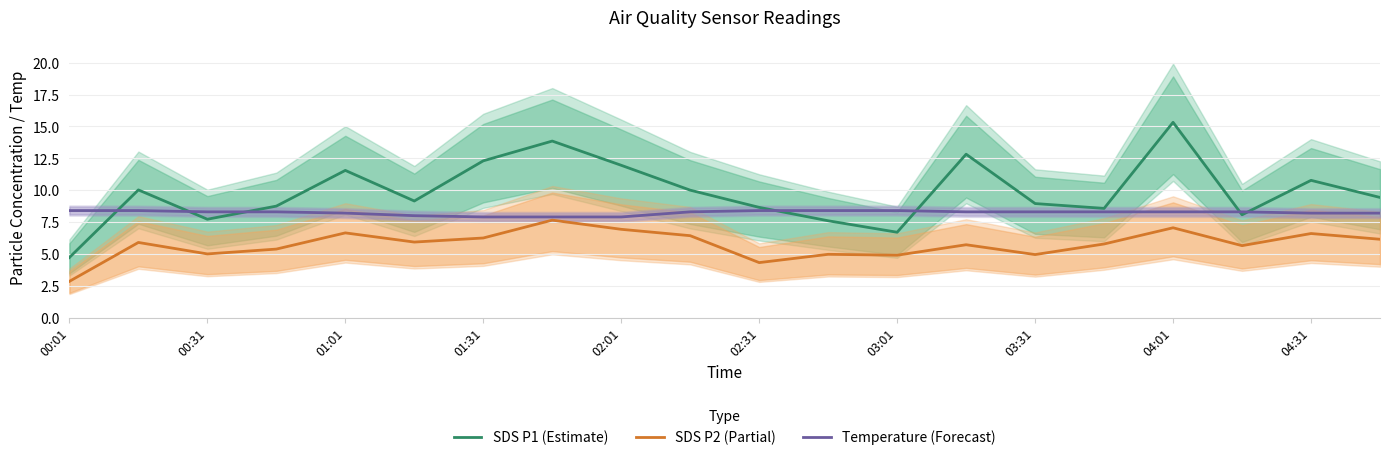

True or false: Temperature (Forecast) and SDS P2 (Partial) intersect in this chart.

False